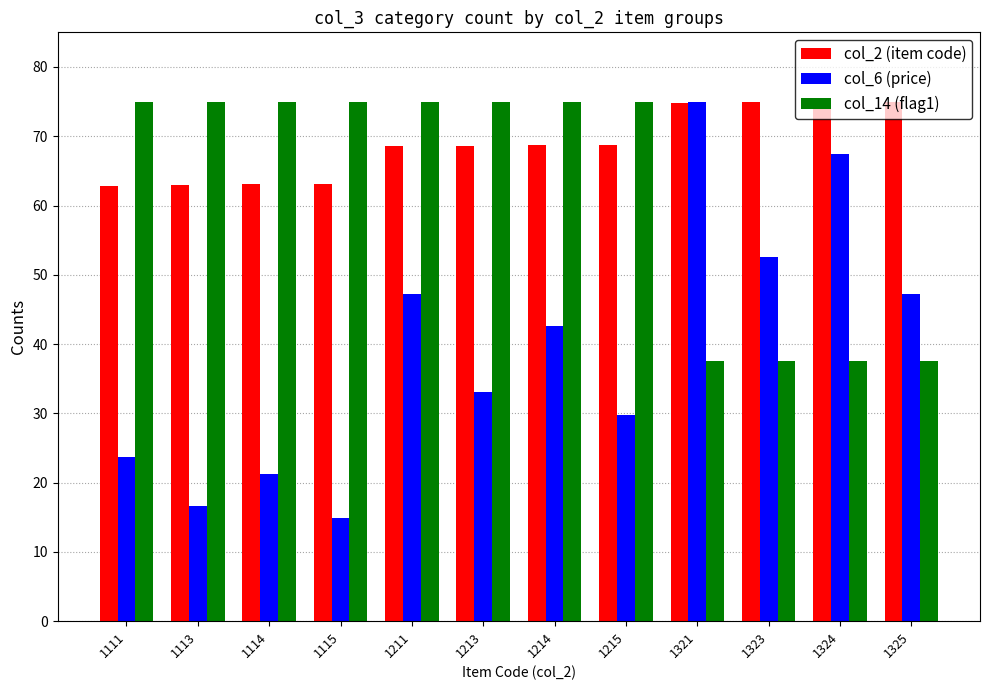

What value does the col_14 (flag1) series have at 1114?

75.0